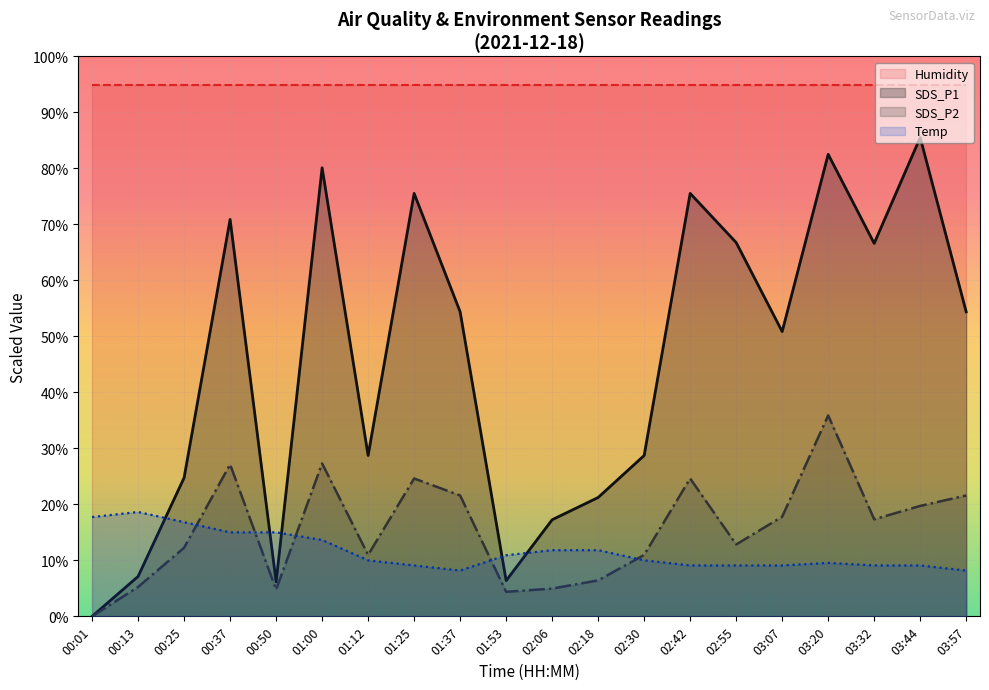

What is the average value of the Temp series?

11.6